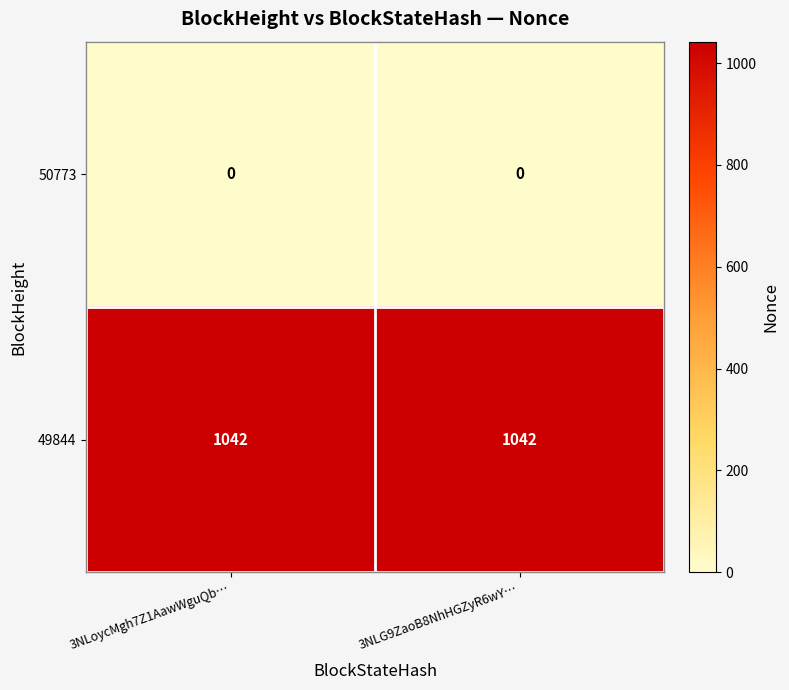

What is the difference between the highest and lowest values at 3NLG9ZaoB8NhHGZyR6wY…?

1042